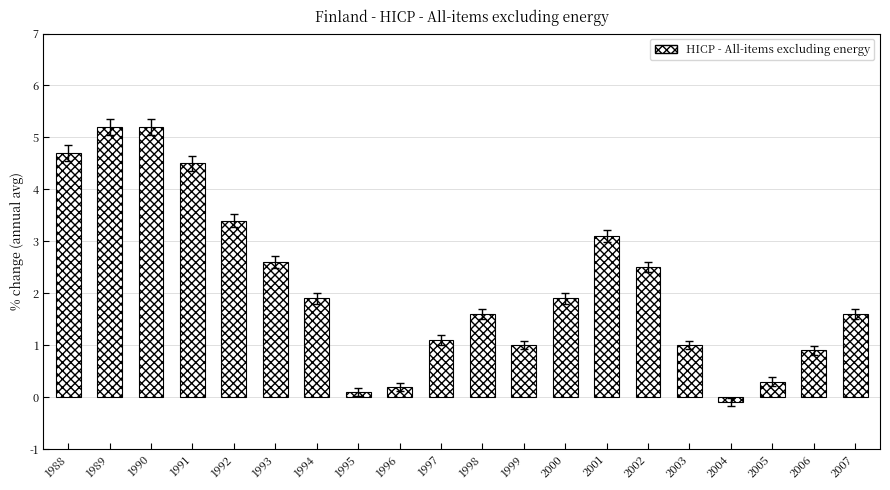

What is the difference between the maximum and second lowest values?

5.1